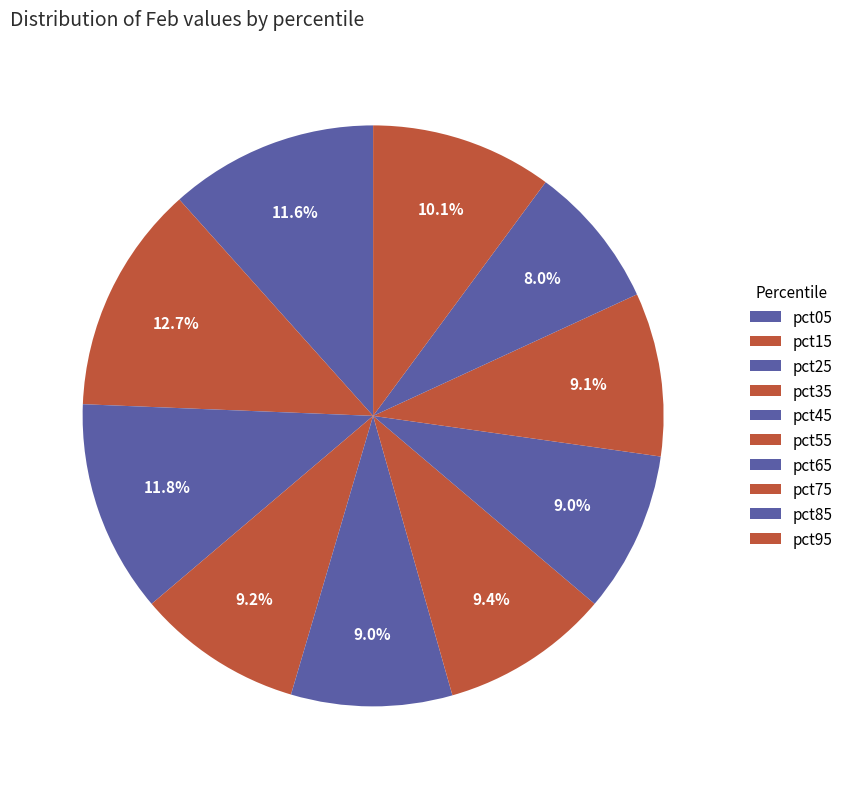

How many segments does this pie chart have?

10